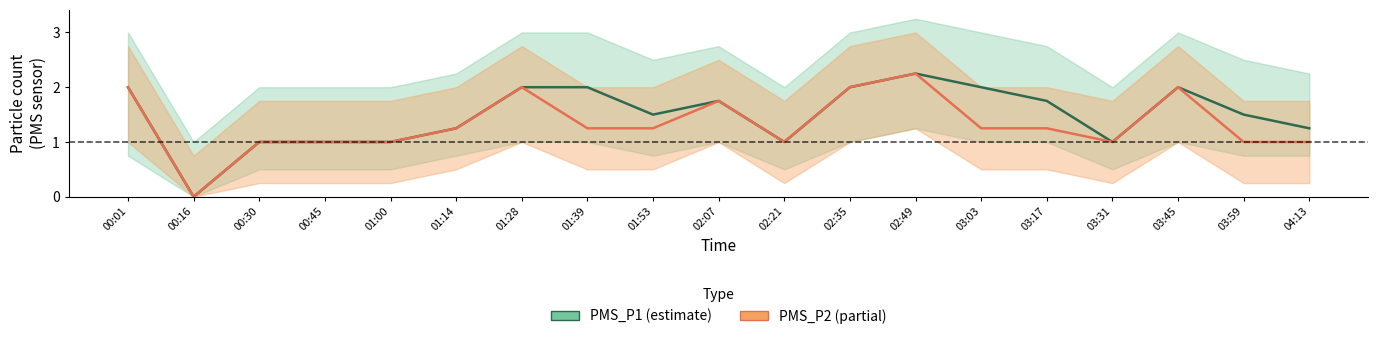

Is it true that PMS_P2 equals 1.2 at 01:14?

True